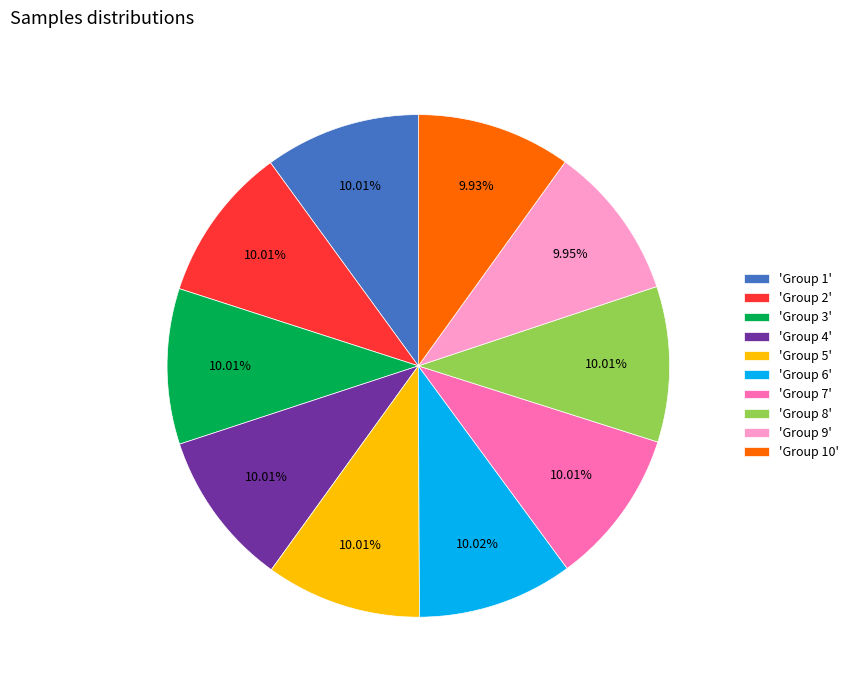

Is 'Group 3' the majority of the pie?

No